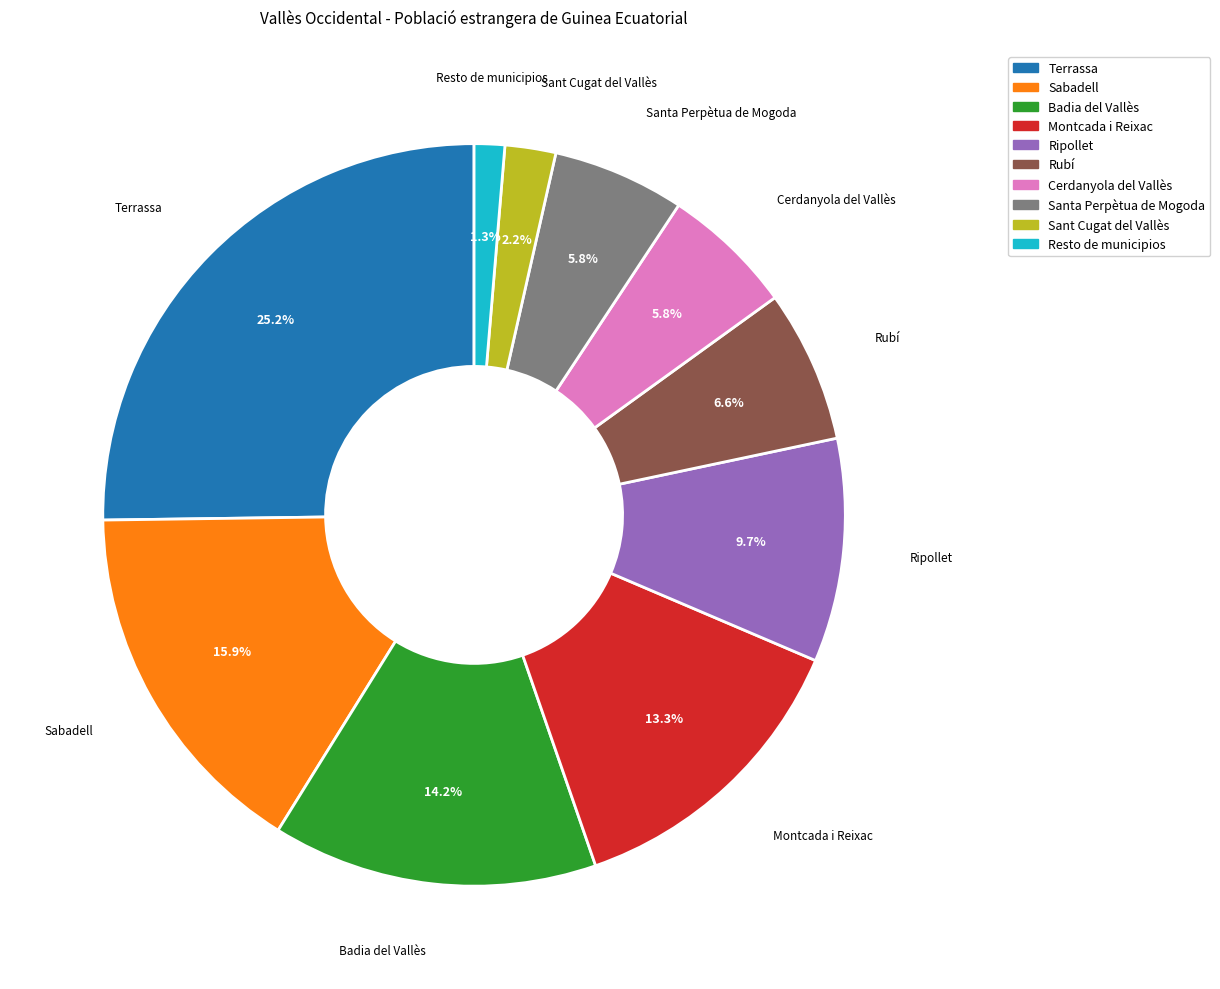

What percentage is NOT represented by Santa Perpètua de Mogoda?

94.2%